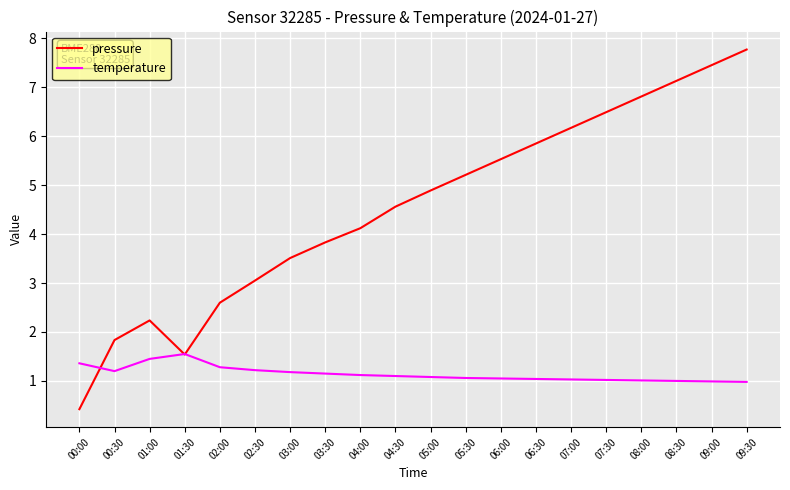

Where do temperature and pressure first cross each other?

00:00 and 00:30